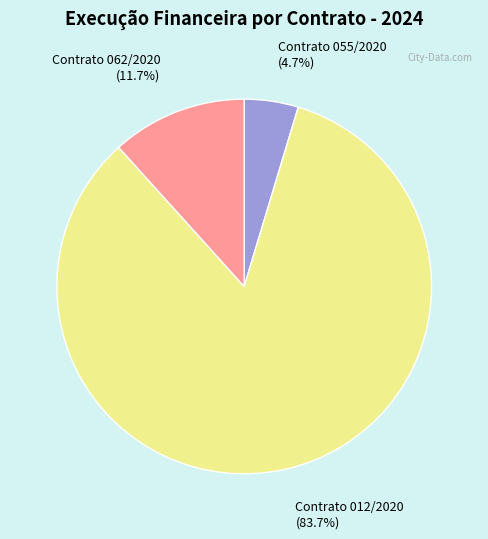

To the nearest percent, what is the combined percentage of Contrato 062/2020 and Contrato 012/2020?

95%